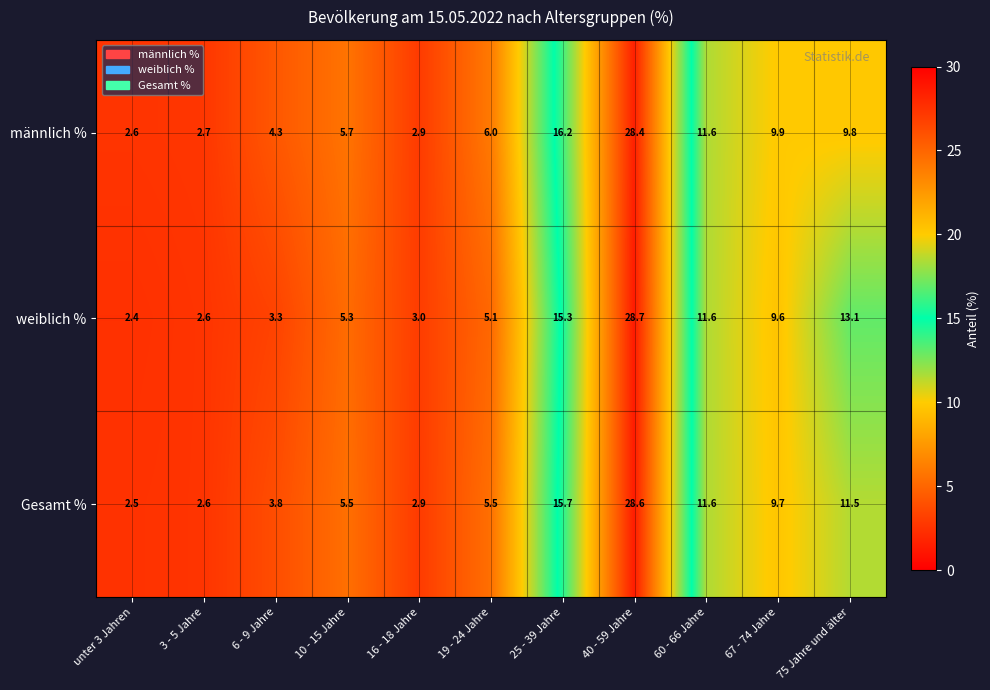

What is the average value of the männlich % series?

9.1